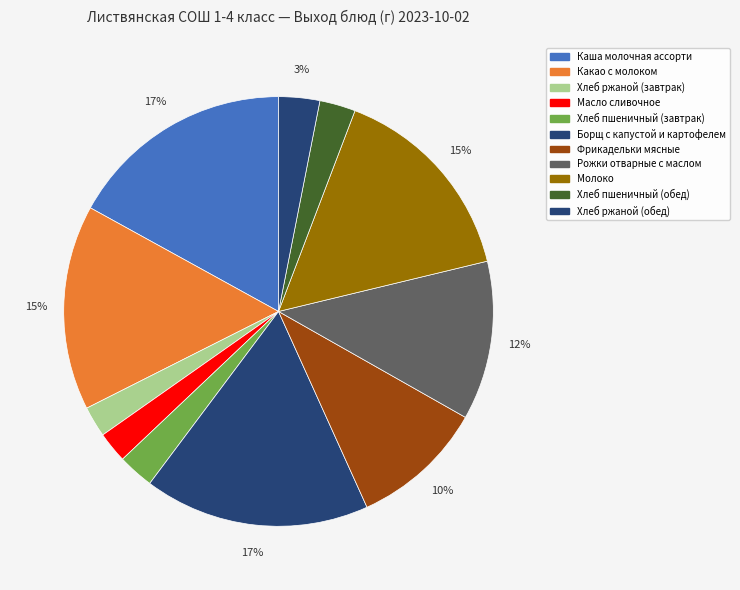

To the nearest percent, what percentage of the pie is Хлеб ржаной (завтрак)?

2%